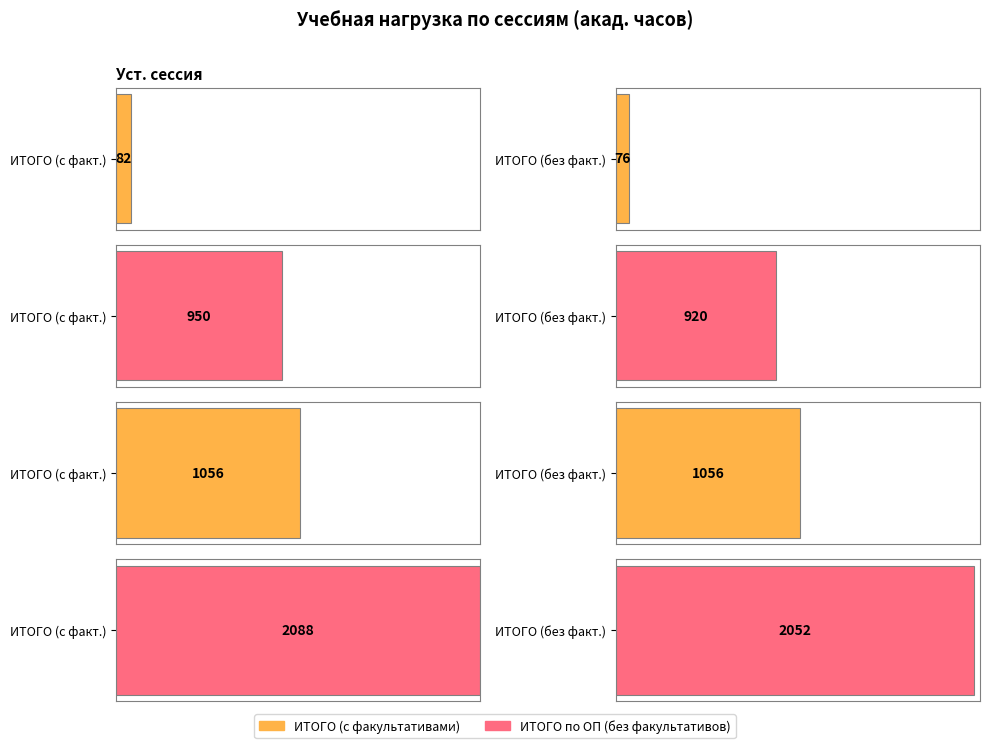

What is the average value of the Летняя сессия (Всего) series?

1056